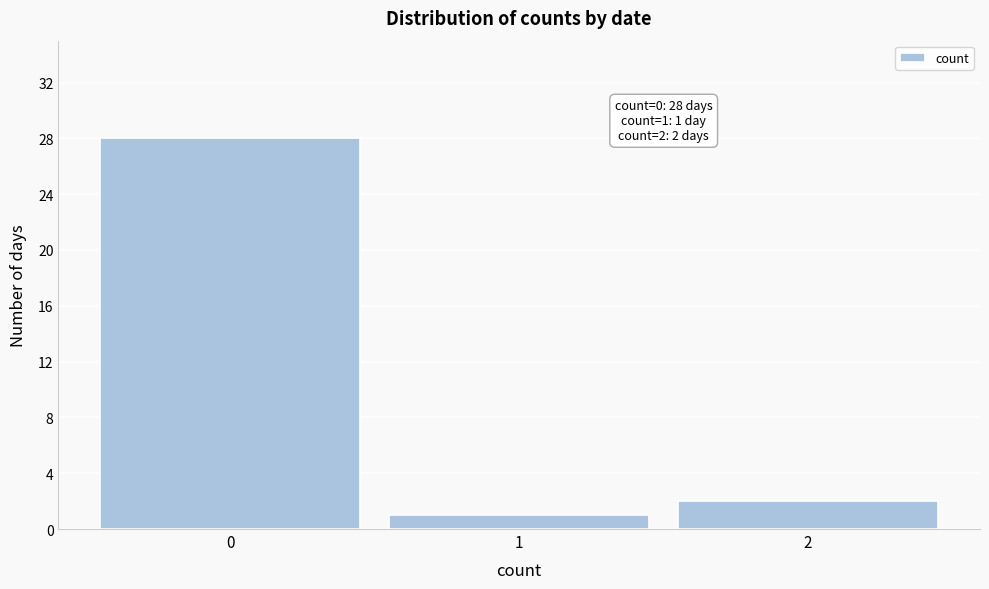

Reading left to right, extract all data points from this chart.

28	1	2